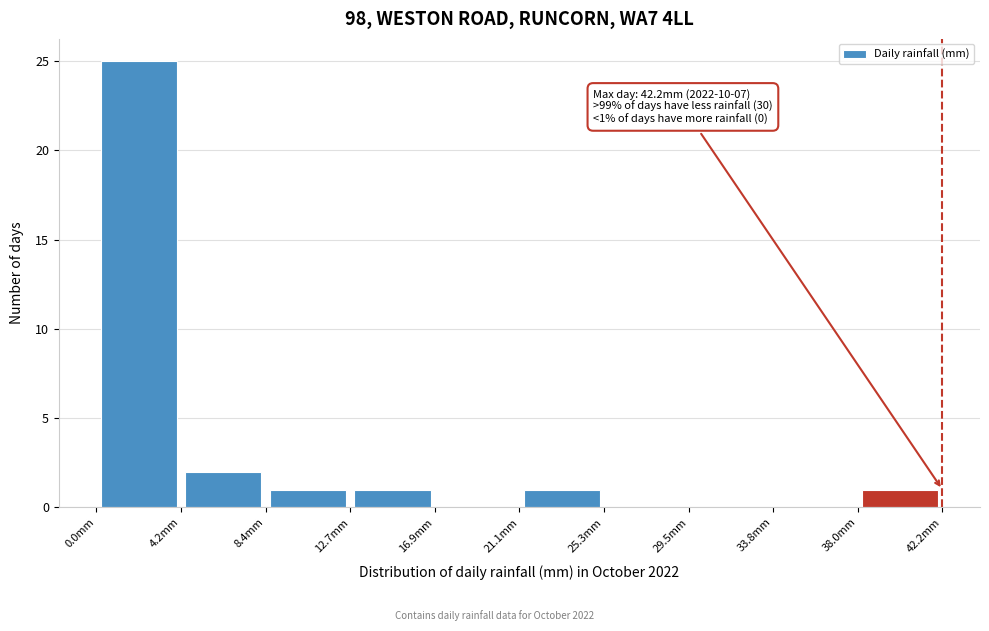

Which range on the x-axis has the tallest bar?

0.0 to 4.0